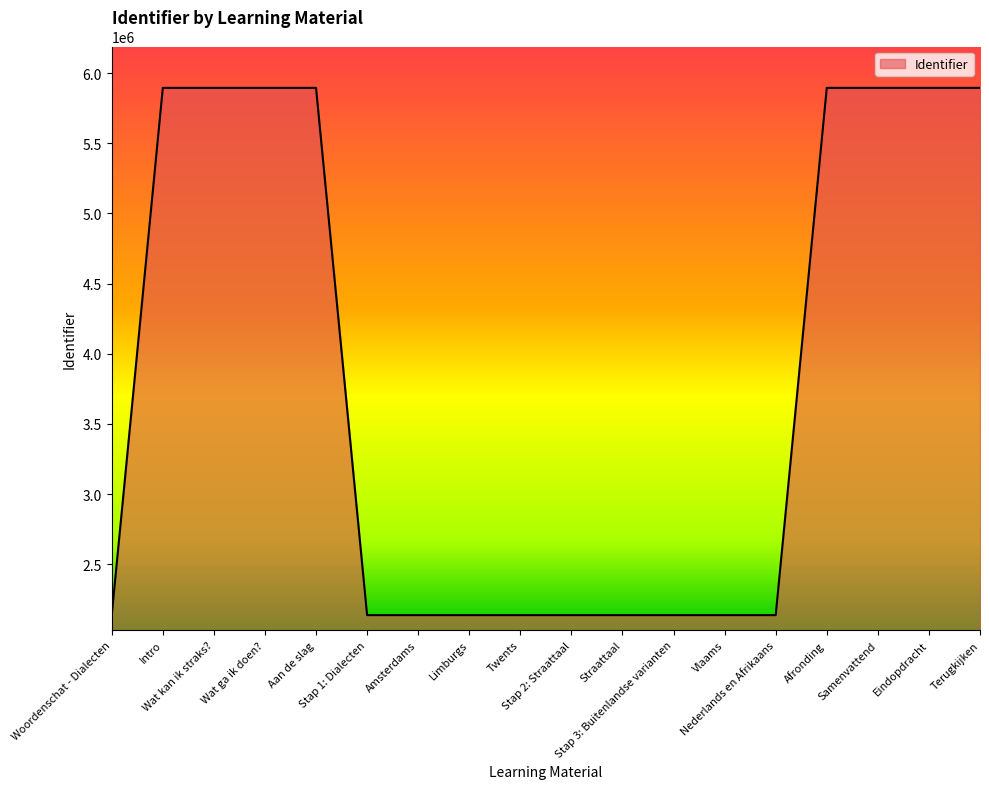

What is the greatest value displayed?

5894159